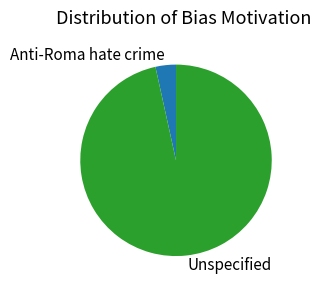

What is the smallest slice in the pie chart?

Anti-Roma hate crime